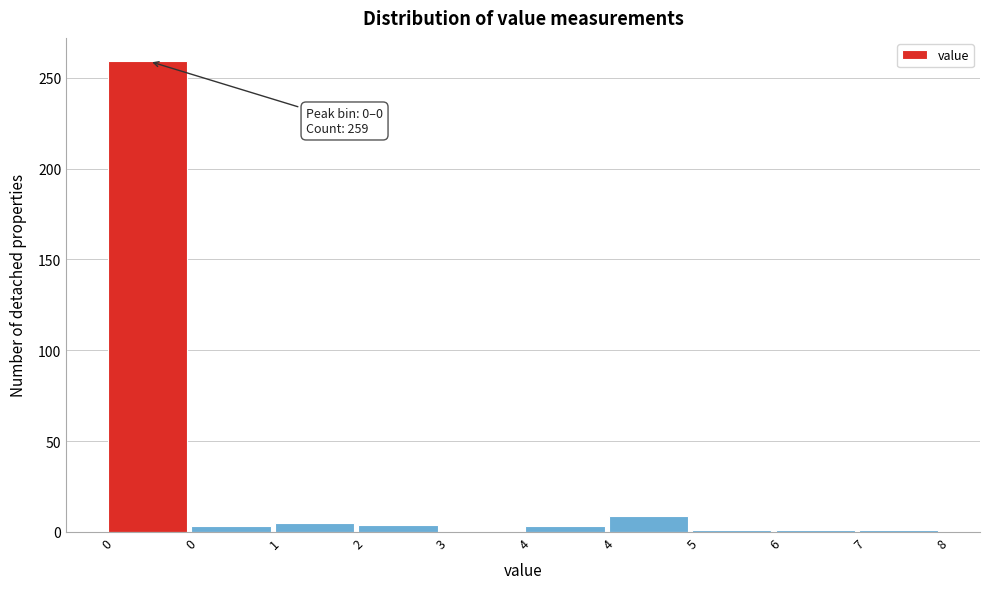

Are the bars horizontal?

No